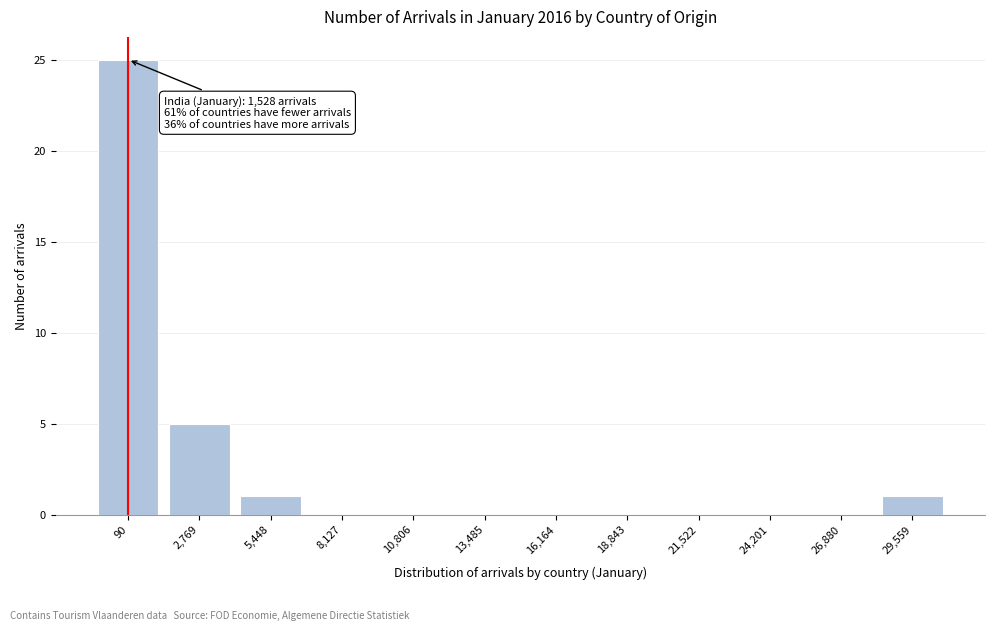

Reading left to right, transcribe all the data shown in this chart.

90=25	2,769=5	5,448=1	8,127=0	10,806=0	13,485=0	16,164=0	18,843=0	21,522=0	24,201=0	26,880=0	29,559=1